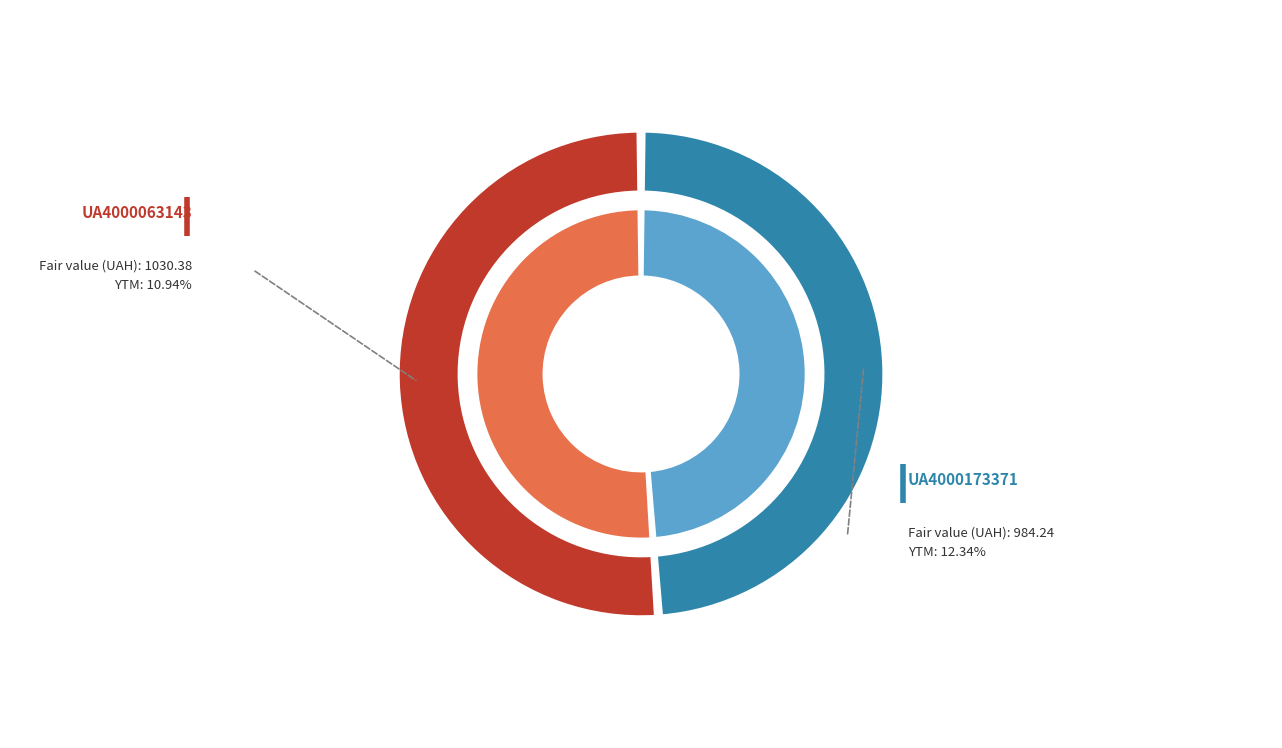

Rank the categories by value from highest to lowest.

UA4000063143, UA4000173371